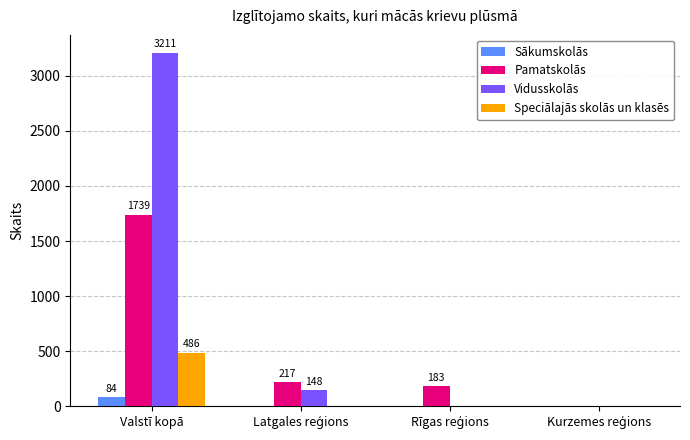

What is the average value of the Speciālajās skolās un klasēs series?

122